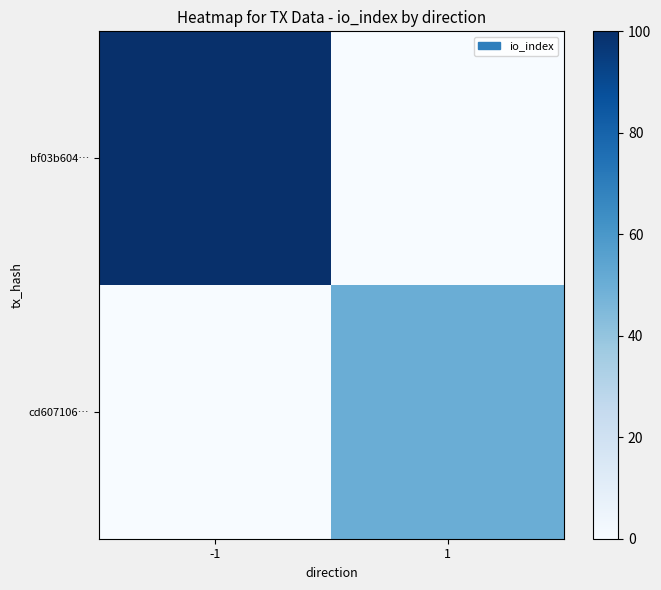

What is the difference between the highest and lowest values at 1?

50